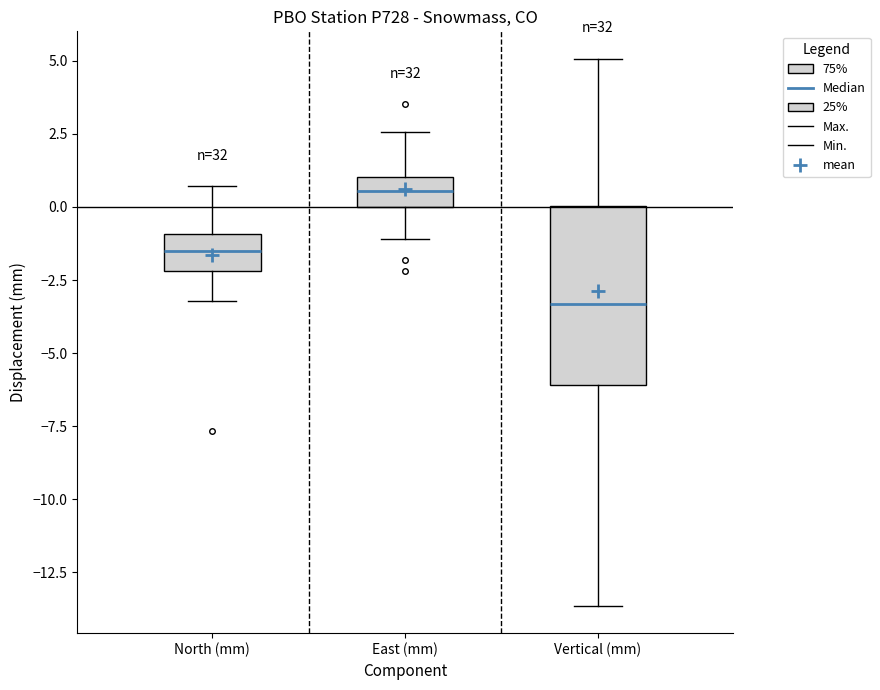

Where is the upper edge of the box for North (mm) on the y-axis? The values are not printed on the chart, so give them approximately, as read against the axis.

-1.0